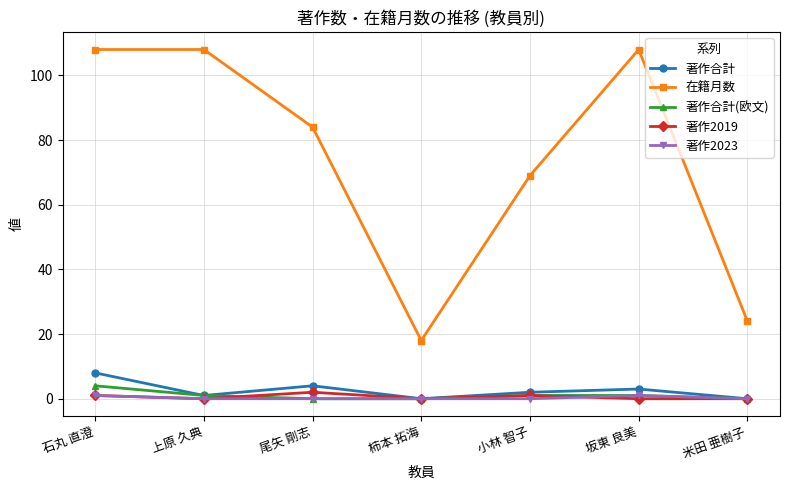

Is it true that 在籍月数 equals 118 at 尾矢 剛志?

False